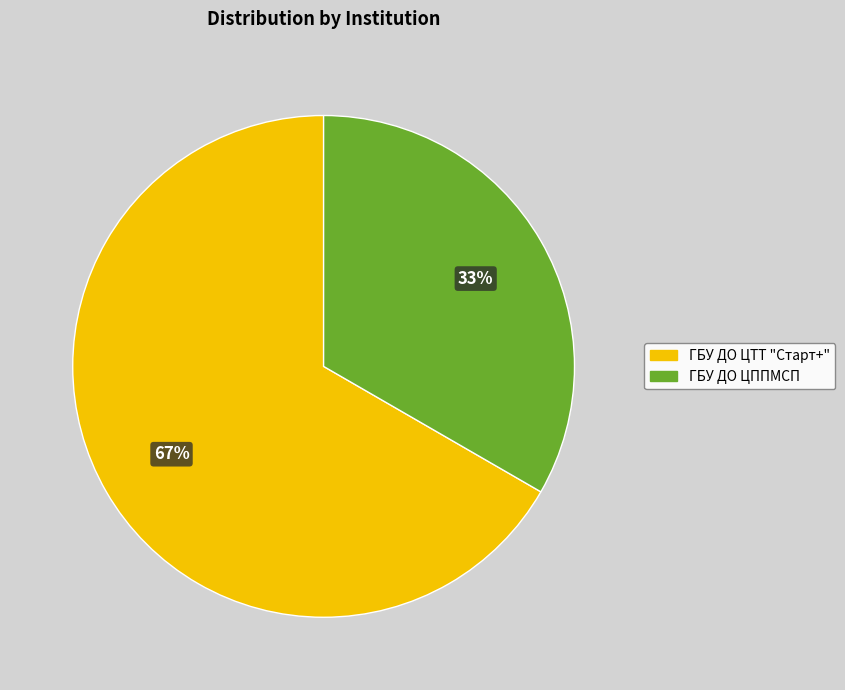

To the nearest percent, what portion does ГБУ ДО ЦТТ "Старт+" represent?

67%